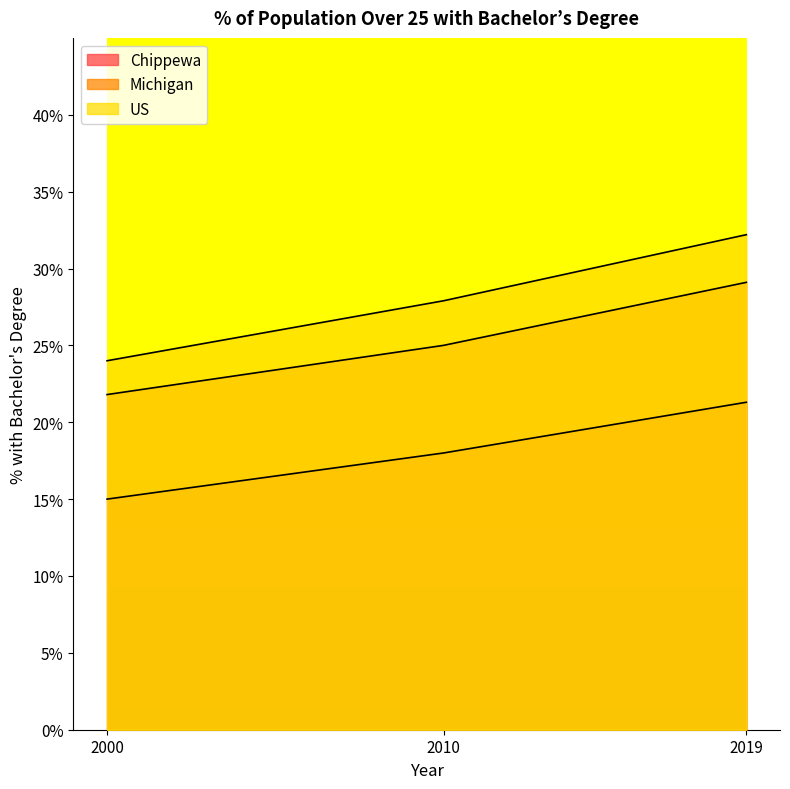

Rank the series at 2019 from highest to lowest value.

US, Michigan, Chippewa